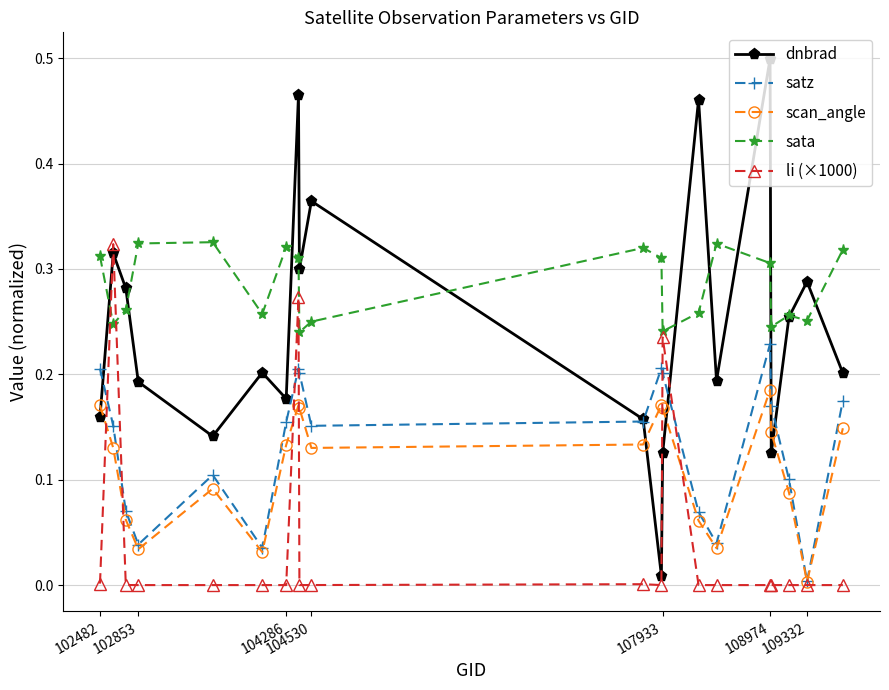

True or false: li (×1000) and dnbrad intersect in this chart.

True